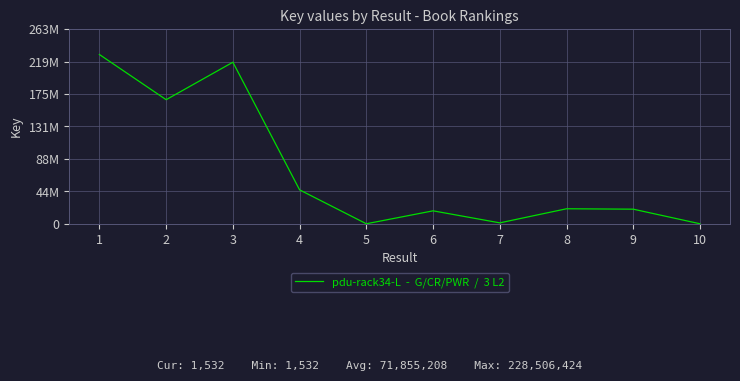

Is this an area chart (filled region under the line)?

No